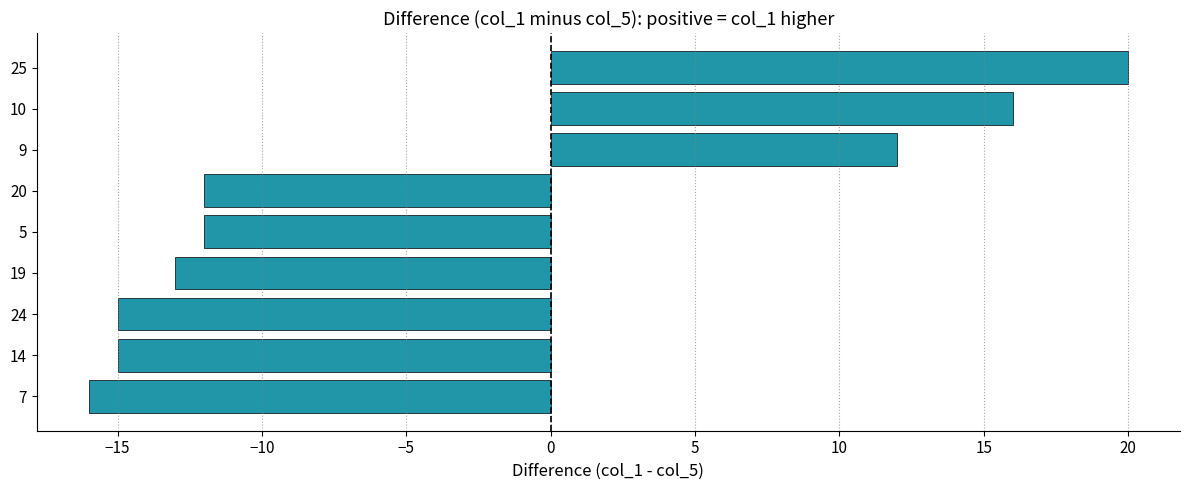

The value at 5 is -12. True or false?

True